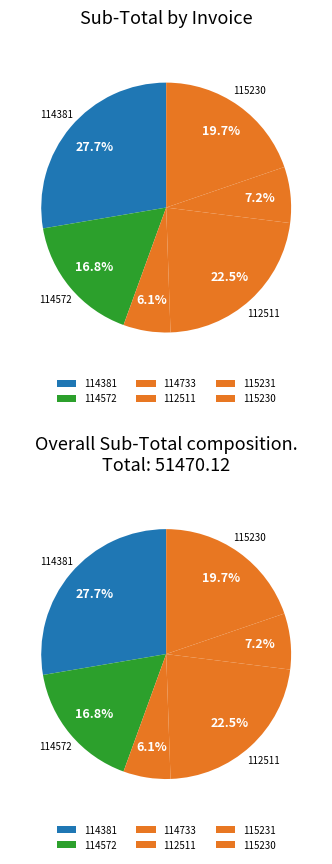

To the nearest percent, what is the average slice percentage?

17%